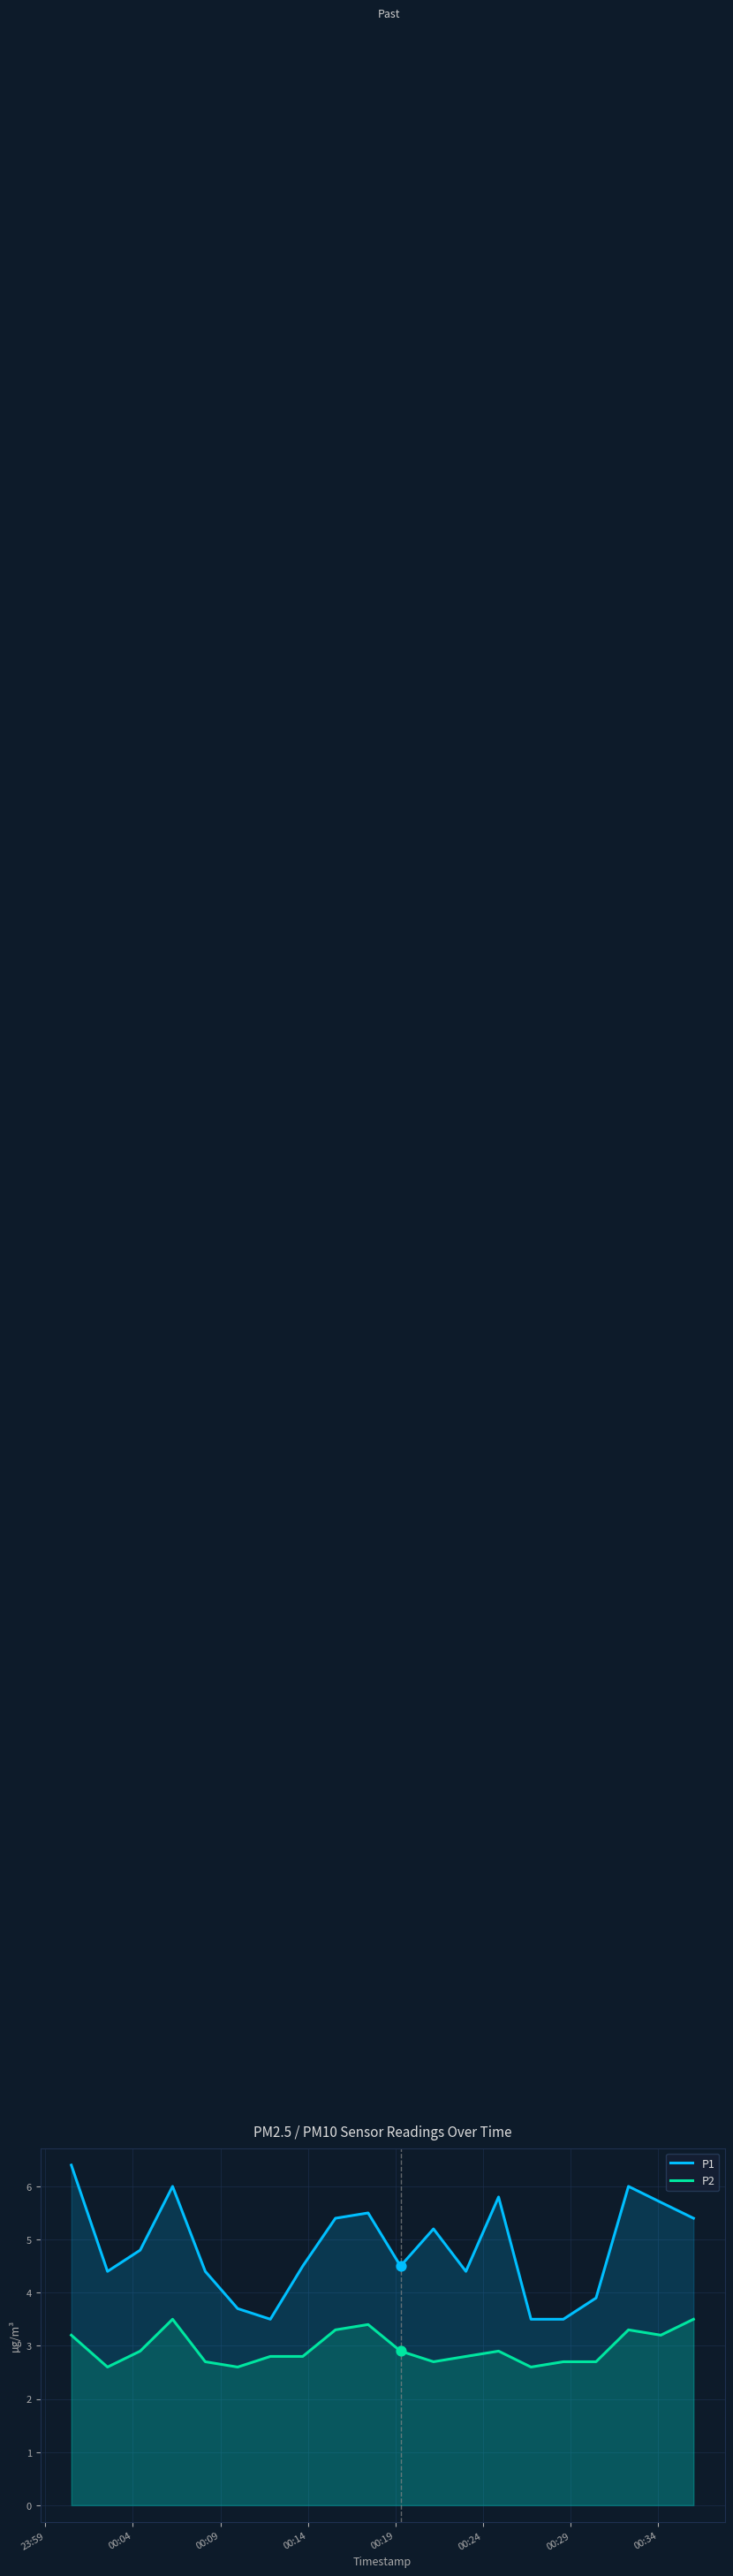

Which series has the largest total across all categories?

P1